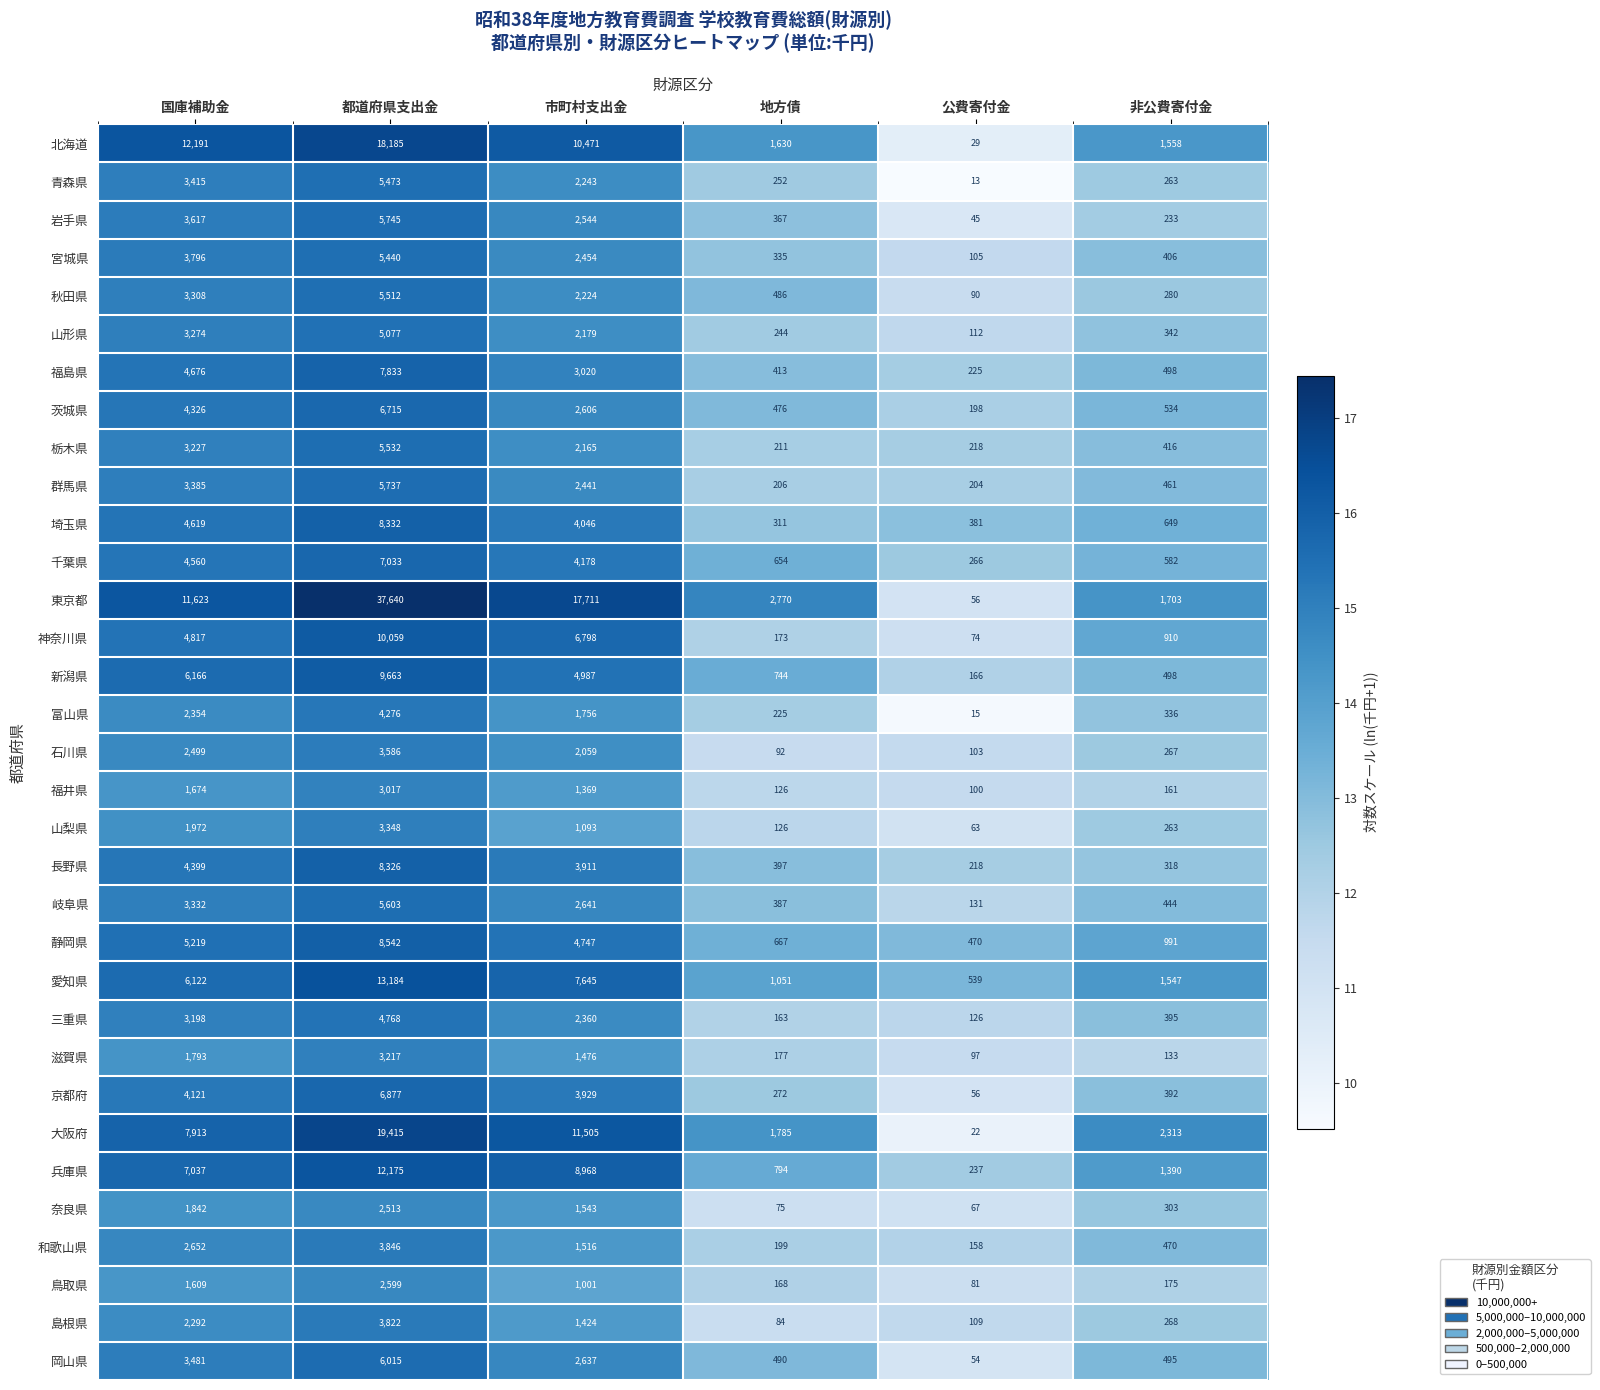

Rank the series at 国庫補助金 from lowest to highest value.

鳥取県, 福井県, 滋賀県, 奈良県, 山梨県, 島根県, 富山県, 石川県, 和歌山県, 三重県, 栃木県, 山形県, 秋田県, 岐阜県, 群馬県, 青森県, 岡山県, 岩手県, 宮城県, 京都府, 茨城県, 長野県, 千葉県, 埼玉県, 福島県, 神奈川県, 静岡県, 愛知県, 新潟県, 兵庫県, 大阪府, 東京都, 北海道